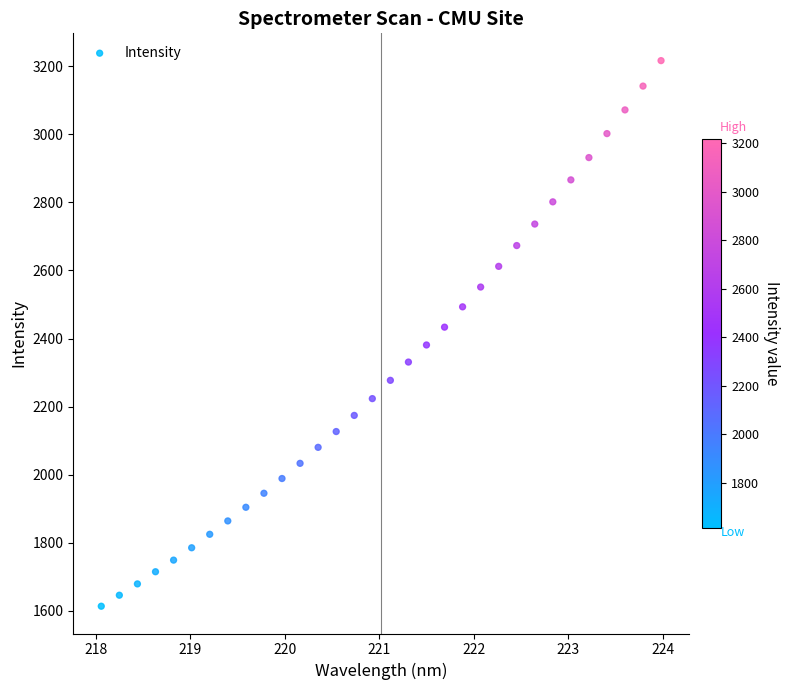

What is the range of Y values (max minus min)?

1603.5